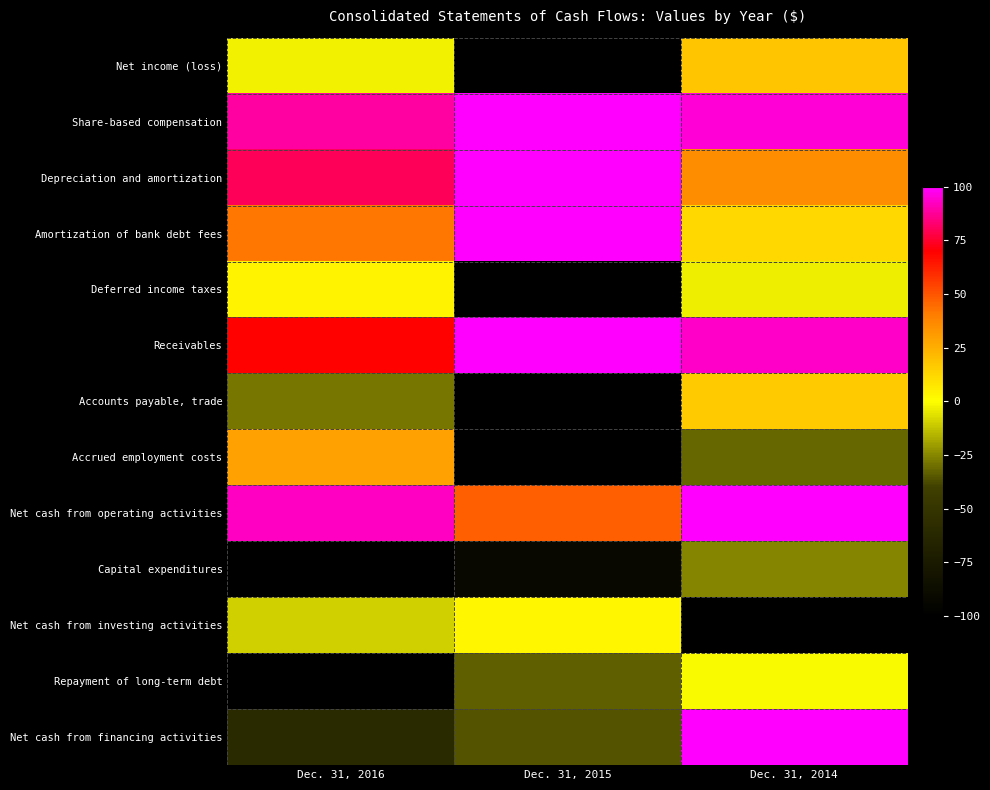

Reading left to right, what are all the values shown in this chart?

Net income (loss): Dec. 31, 2016=0.5	Dec. 31, 2015=0.0	Dec. 31, 2014=0.6
Share-based compensation: Dec. 31, 2016=0.9	Dec. 31, 2015=1.0	Dec. 31, 2014=1.0
Depreciation and amortization: Dec. 31, 2016=0.9	Dec. 31, 2015=1.0	Dec. 31, 2014=0.7
Amortization of bank debt fees: Dec. 31, 2016=0.7	Dec. 31, 2015=1.0	Dec. 31, 2014=0.6
Deferred income taxes: Dec. 31, 2016=0.5	Dec. 31, 2015=0.0	Dec. 31, 2014=0.5
Receivables: Dec. 31, 2016=0.8	Dec. 31, 2015=1.0	Dec. 31, 2014=1.0
Accounts payable, trade: Dec. 31, 2016=0.4	Dec. 31, 2015=0.0	Dec. 31, 2014=0.6
Accrued employment costs: Dec. 31, 2016=0.6	Dec. 31, 2015=0.0	Dec. 31, 2014=0.3
Net cash from operating activities: Dec. 31, 2016=1.0	Dec. 31, 2015=0.7	Dec. 31, 2014=1.0
Capital expenditures: Dec. 31, 2016=0.0	Dec. 31, 2015=0.0	Dec. 31, 2014=0.4
Net cash from investing activities: Dec. 31, 2016=0.4	Dec. 31, 2015=0.5	Dec. 31, 2014=0.0
Repayment of long-term debt: Dec. 31, 2016=0.0	Dec. 31, 2015=0.3	Dec. 31, 2014=0.5
Net cash from financing activities: Dec. 31, 2016=0.2	Dec. 31, 2015=0.3	Dec. 31, 2014=1.0